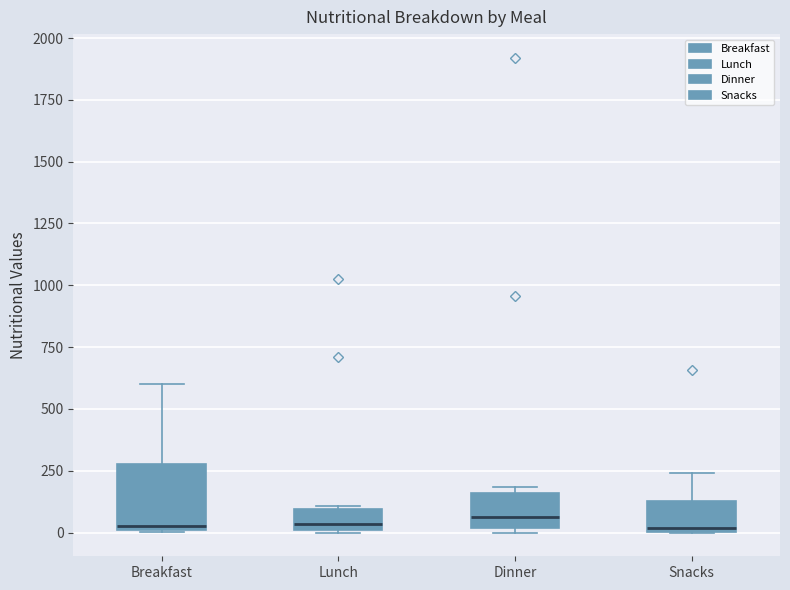

Reading left to right, read every box against the y-axis: the position of its median line, the range the box covers, and the ends of its whiskers. The values are not printed on the chart, so give them approximately, as read against the axis.

Breakfast: median 50, box 0 to 300, whiskers 0 to 600
Lunch: median 50, box 0 to 100, whiskers 0 to 100 (just above the box's upper edge)
Dinner: median 50, box 0 to 150, whiskers 0 (just below the box's lower edge) to 200
Snacks: median 0 (just above the box's lower edge), box 0 to 150, whiskers 0 to 250